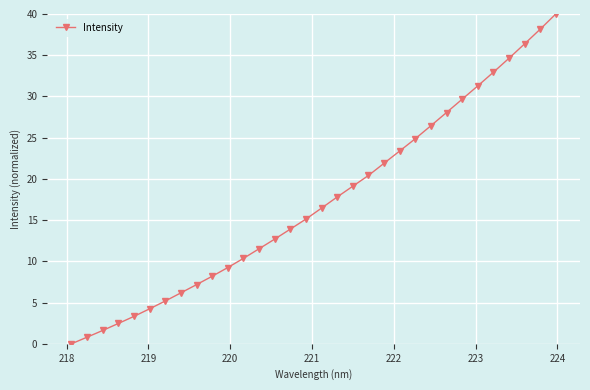

What is the value of the 4th point from the left?

2.5